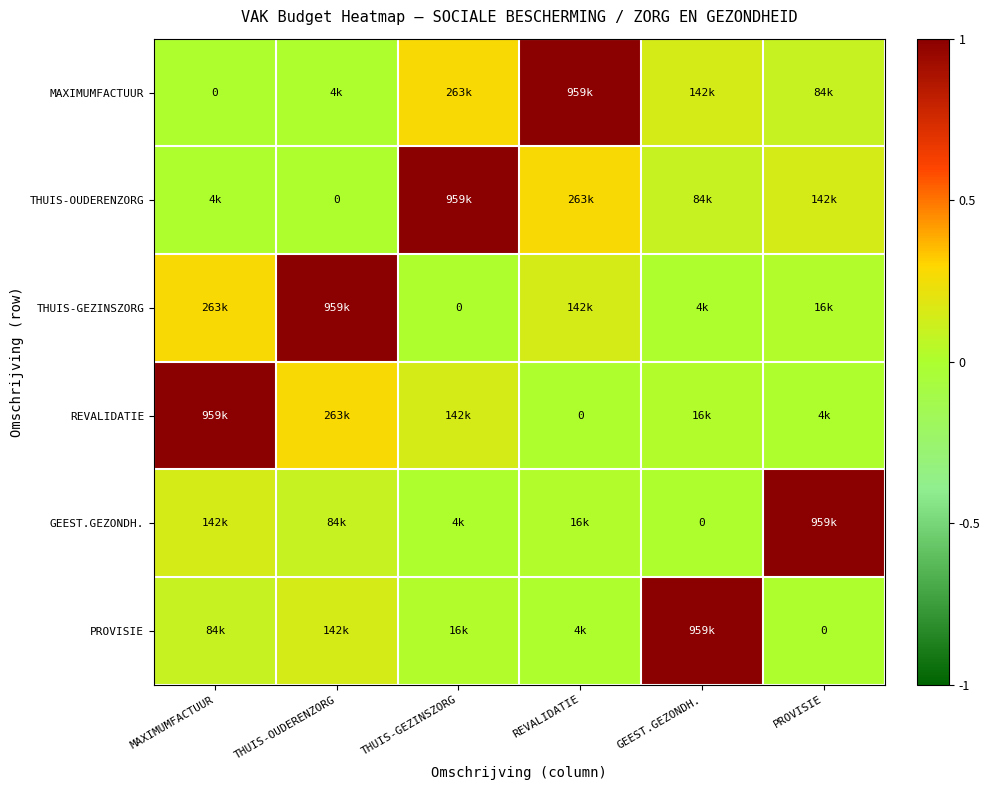

Rank the series by their maximum value, from lowest to highest.

MAXIMUMFACTUUR, THUIS-OUDERENZORG, THUIS-GEZINSZORG, REVALIDATIE, GEEST.GEZONDH., PROVISIE